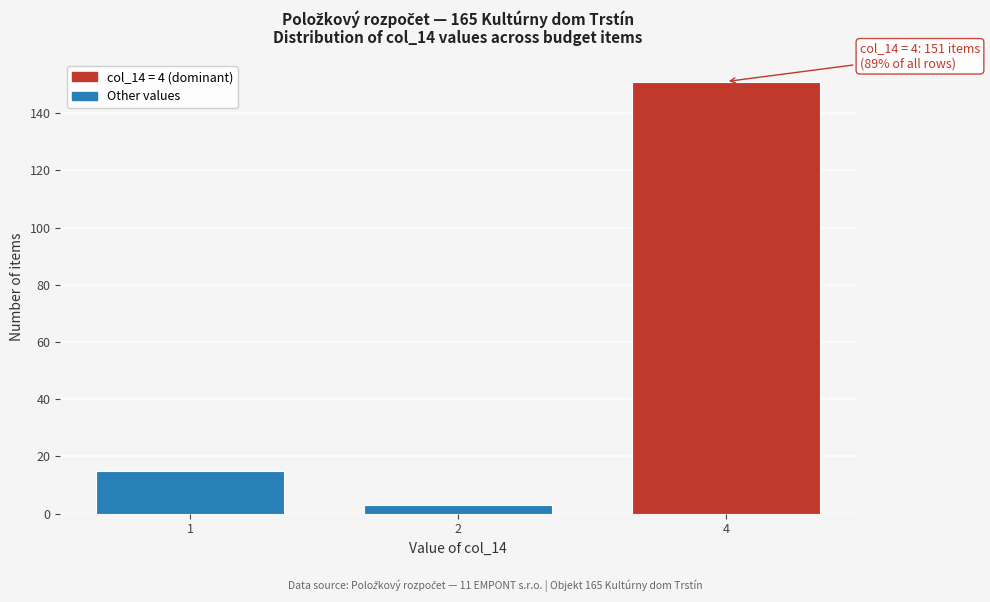

Reading left to right, what are all the values shown in this chart?

15	3	151